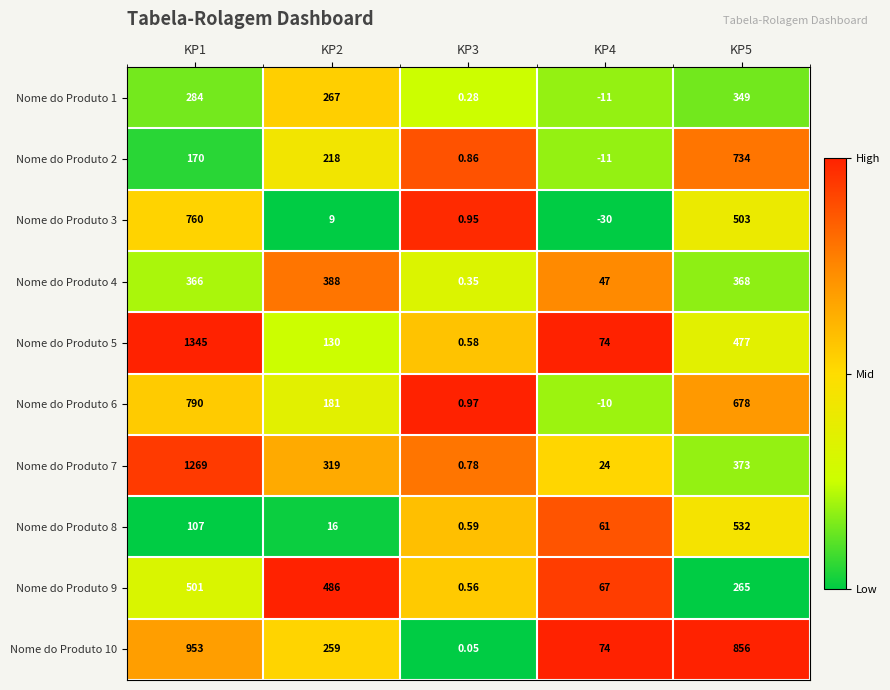

Is the value of Nome do Produto 6 at KP3 greater than the value of Nome do Produto 10 at KP3?

Yes